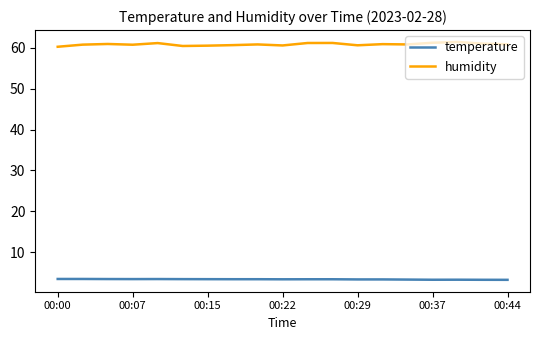

Which series has the largest total across all categories?

humidity